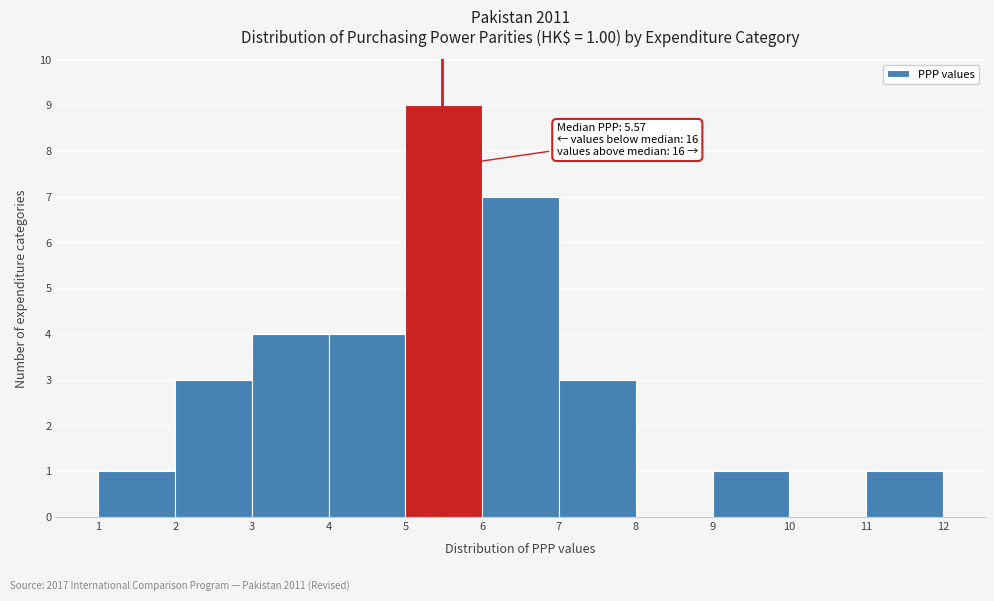

Which range on the x-axis has the tallest bar?

5 to 6